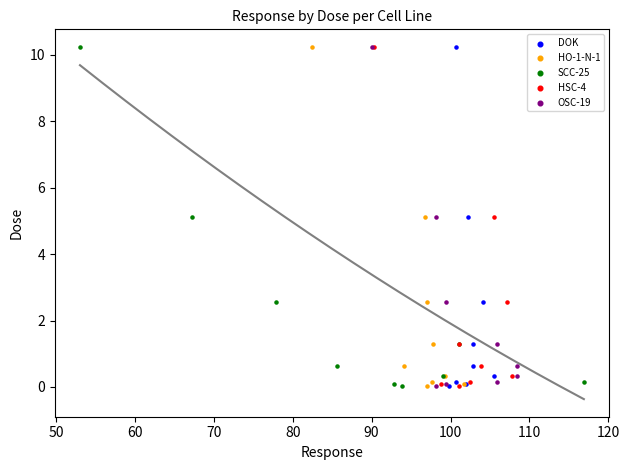

What are all the series names shown in the legend?

DOK, HO-1-N-1, SCC-25, HSC-4, OSC-19